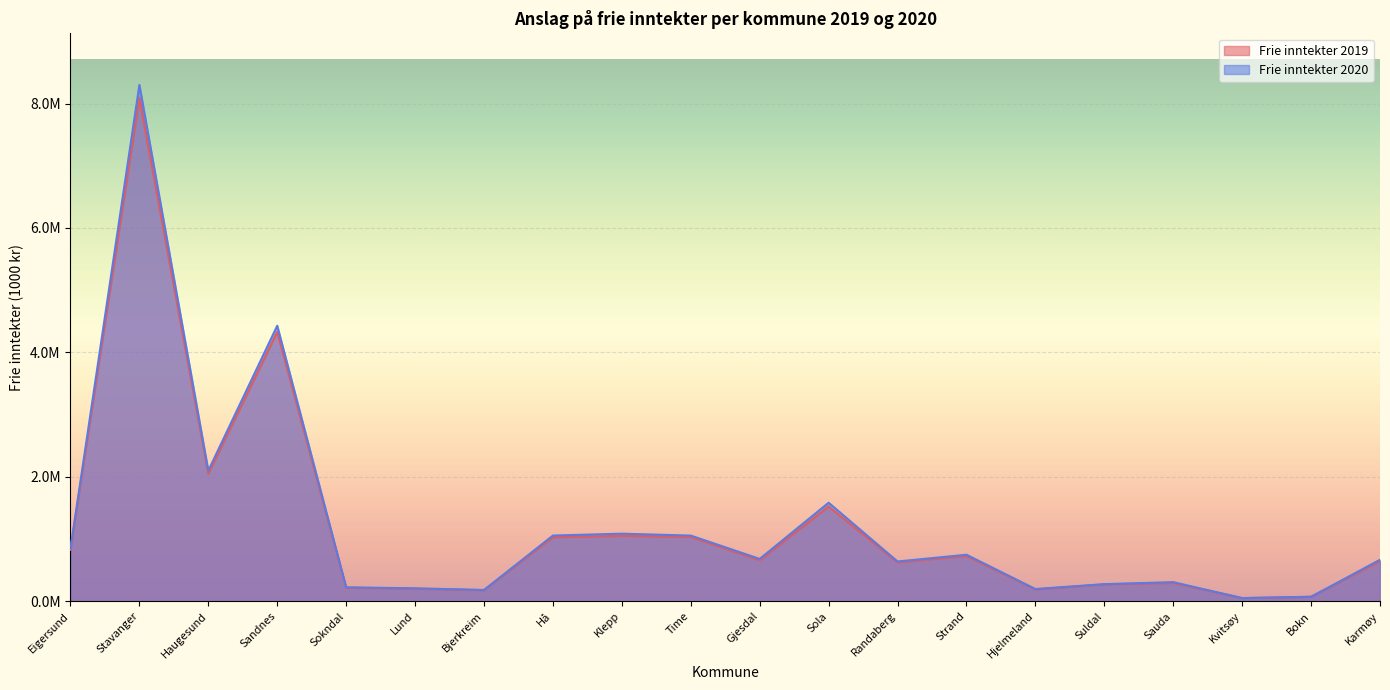

Which series has the widest spread of values?

Frie inntekter 2020